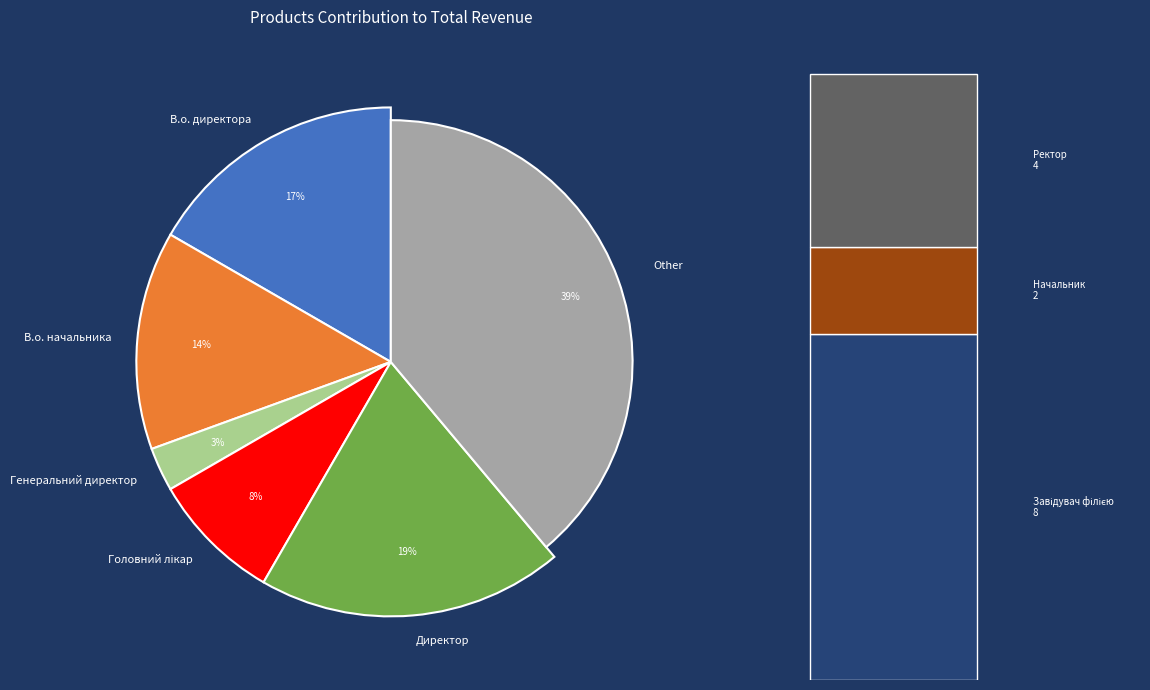

What percentage is NOT represented by В.о. директора?

83.3%